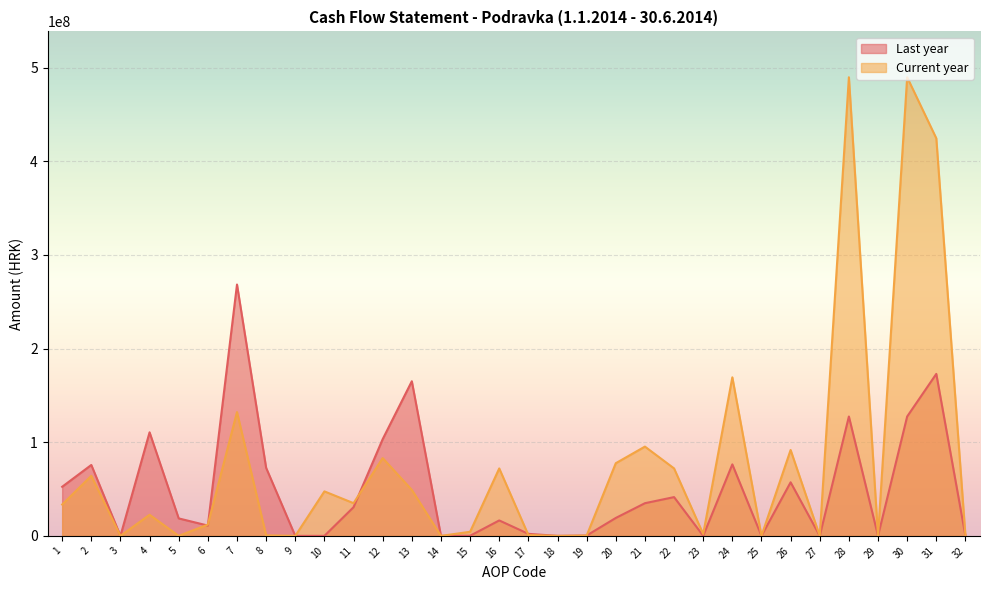

How many lines are shown in the chart?

2